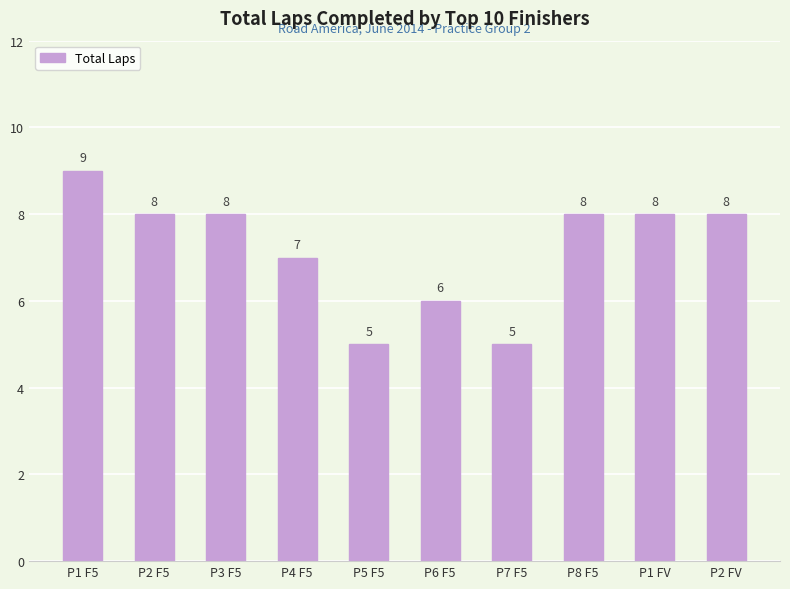

The value at P1 F5 is 9. True or false?

True